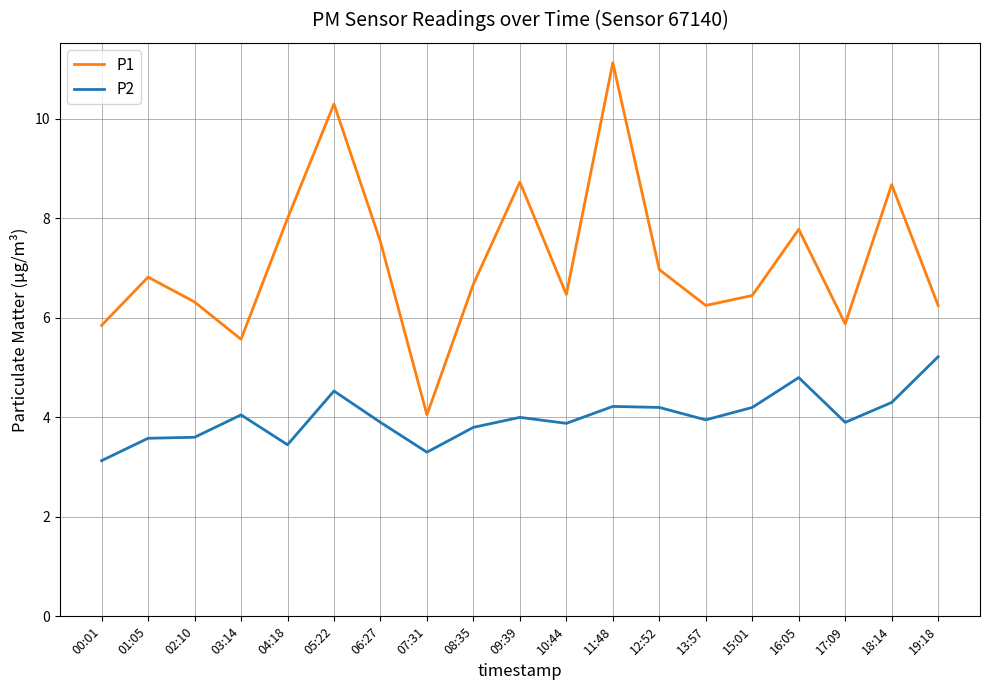

What position from the right is 00:01?

19